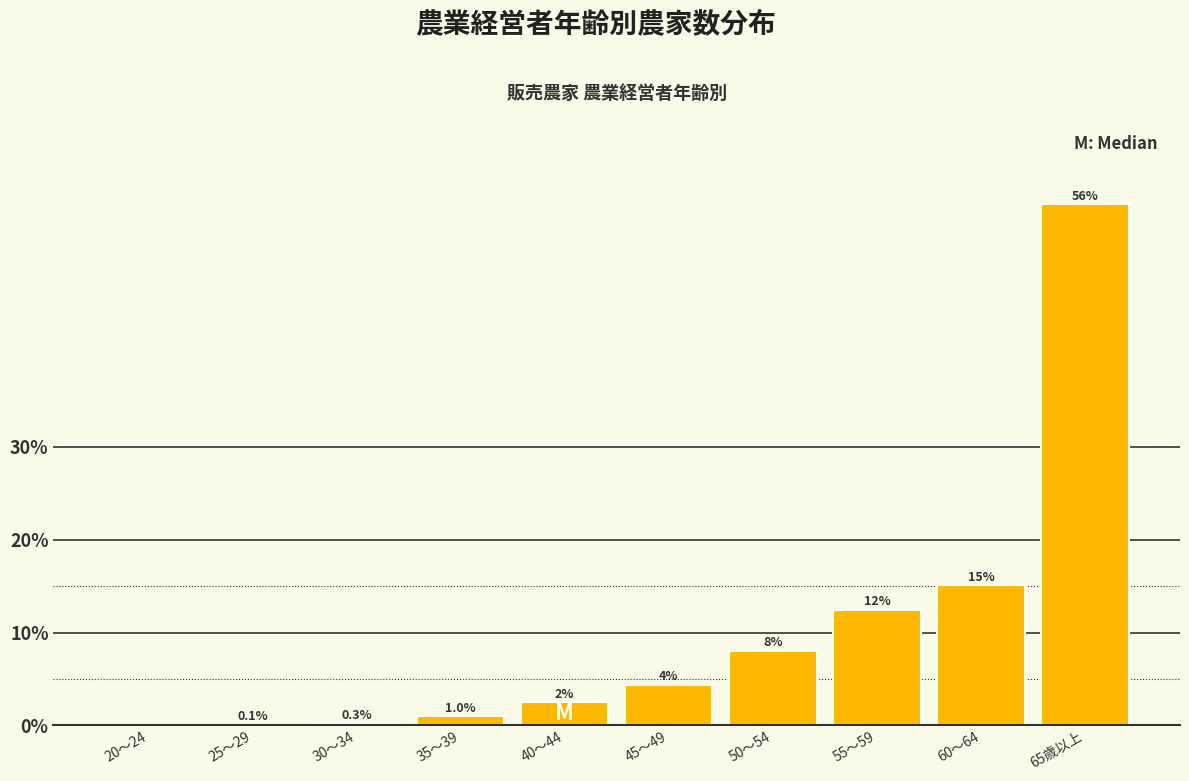

What is the greatest value displayed?

56.2